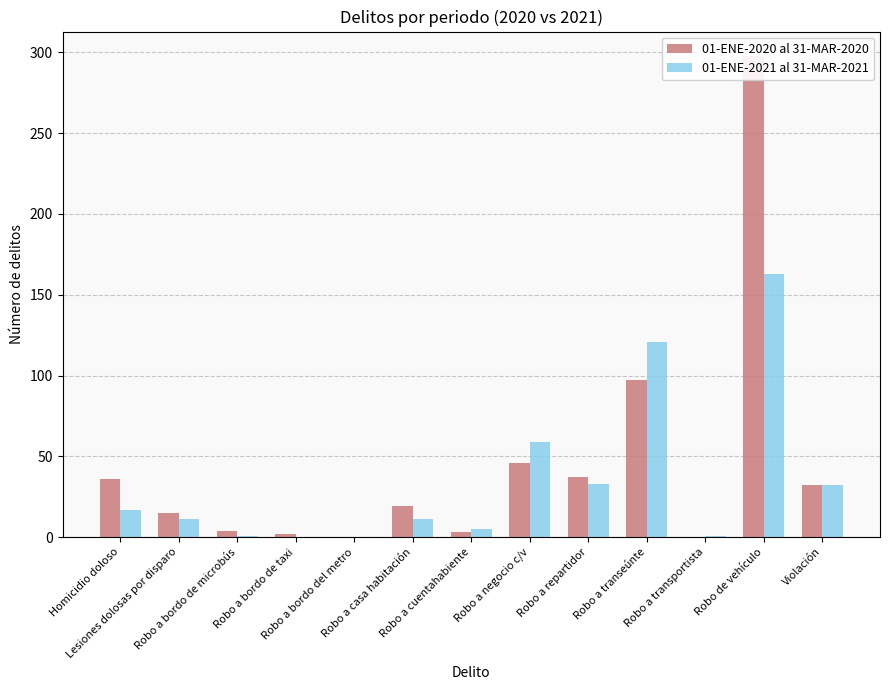

Reading right to left, extract all data points from this chart.

01-ENE-2020 al 31-MAR-2020: Violación=32	Robo de vehículo=298	Robo a transportista=0	Robo a transeúnte=97	Robo a repartidor=37	Robo a negocio c/v=46	Robo a cuentahabiente=3	Robo a casa habitación=19	Robo a bordo del metro=0	Robo a bordo de taxi=2	Robo a bordo de microbús=4	Lesiones dolosas por disparo=15	Homicidio doloso=36
01-ENE-2021 al 31-MAR-2021: Violación=32	Robo de vehículo=163	Robo a transportista=1	Robo a transeúnte=121	Robo a repartidor=33	Robo a negocio c/v=59	Robo a cuentahabiente=5	Robo a casa habitación=11	Robo a bordo del metro=0	Robo a bordo de taxi=0	Robo a bordo de microbús=1	Lesiones dolosas por disparo=11	Homicidio doloso=17